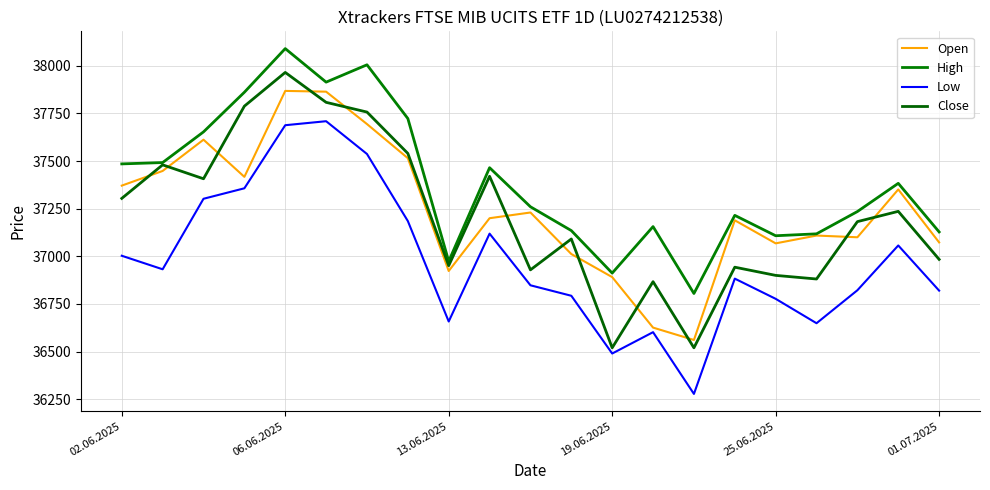

What is the label of the 15th point from the left?

14